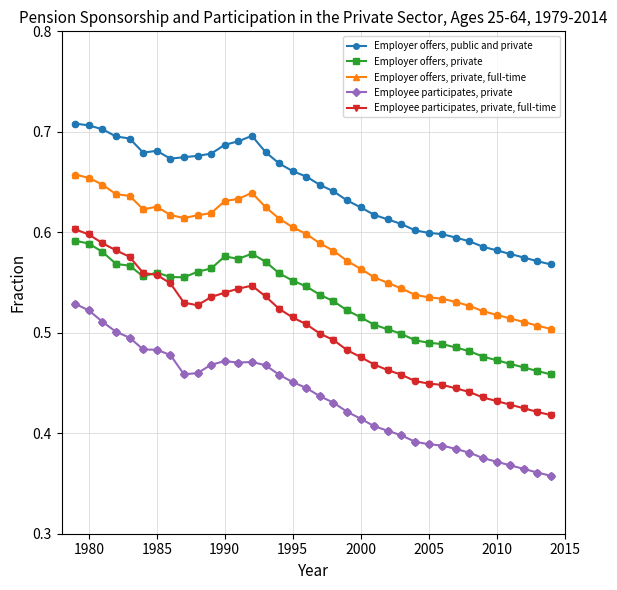

At how many categories does at least one series exceed 0?

36